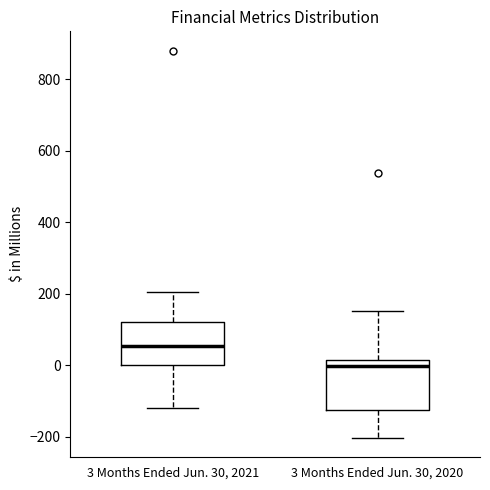

Reading left to right, read every box against the y-axis: the position of its median line, the range the box covers, and the ends of its whiskers. The values are not printed on the chart, so give them approximately, as read against the axis.

3 Months Ended Jun. 30, 2021: median 60, box 0 to 120, whiskers -120 to 200
3 Months Ended Jun. 30, 2020: median 0, box -120 to 20, whiskers -200 to 160